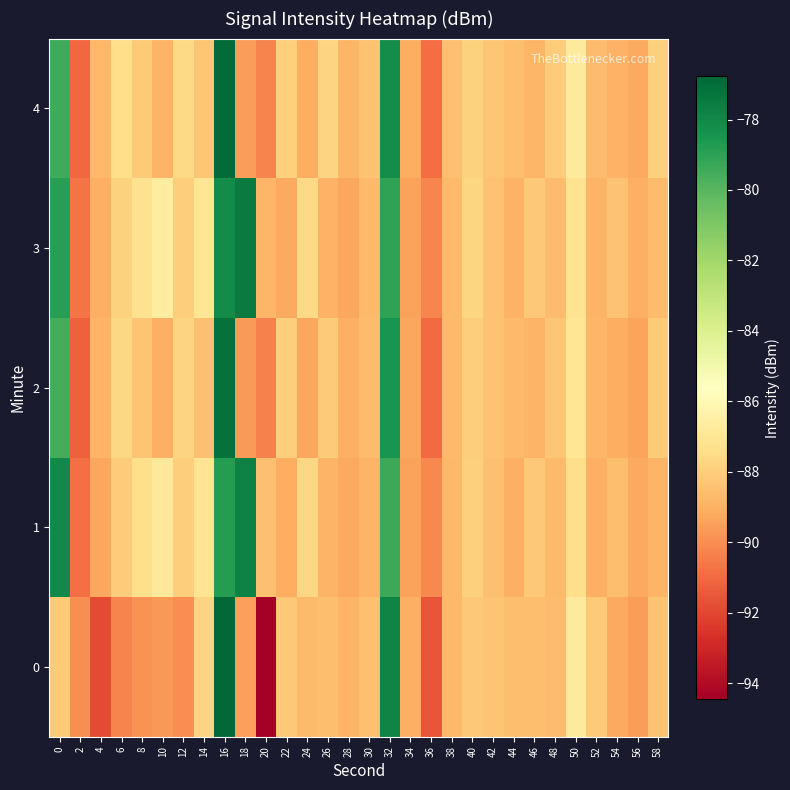

At how many categories does at least one series exceed -92?

30